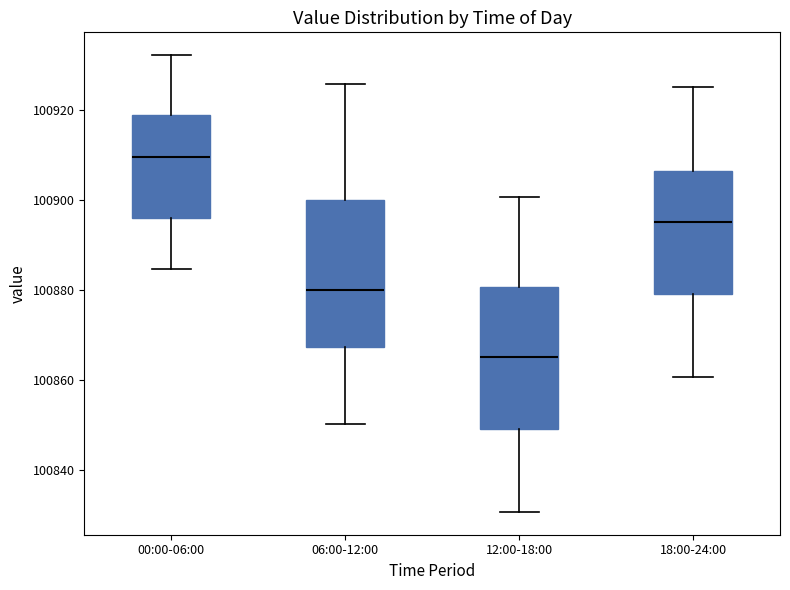

Reading left to right, read every box against the y-axis: the position of its median line, the range the box covers, and the ends of its whiskers. The values are not printed on the chart, so give them approximately, as read against the axis.

00:00-06:00: median 100910, box 100896 to 100918, whiskers 100884 to 100932
06:00-12:00: median 100880, box 100868 to 100900, whiskers 100850 to 100926
12:00-18:00: median 100866, box 100850 to 100880, whiskers 100830 to 100900
18:00-24:00: median 100896, box 100880 to 100906, whiskers 100860 to 100926